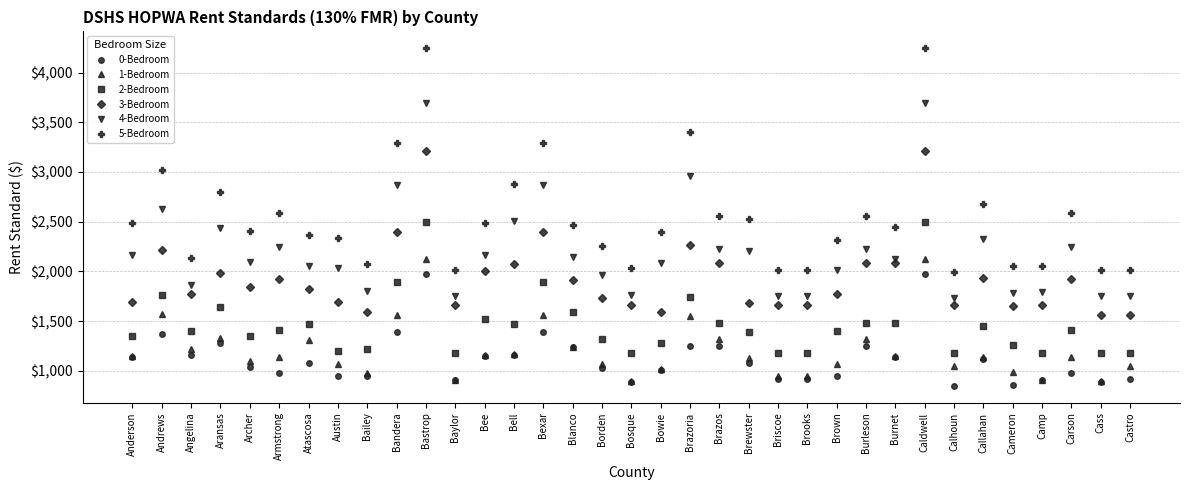

What is the spread (max minus min) of values at Cameron?

1196